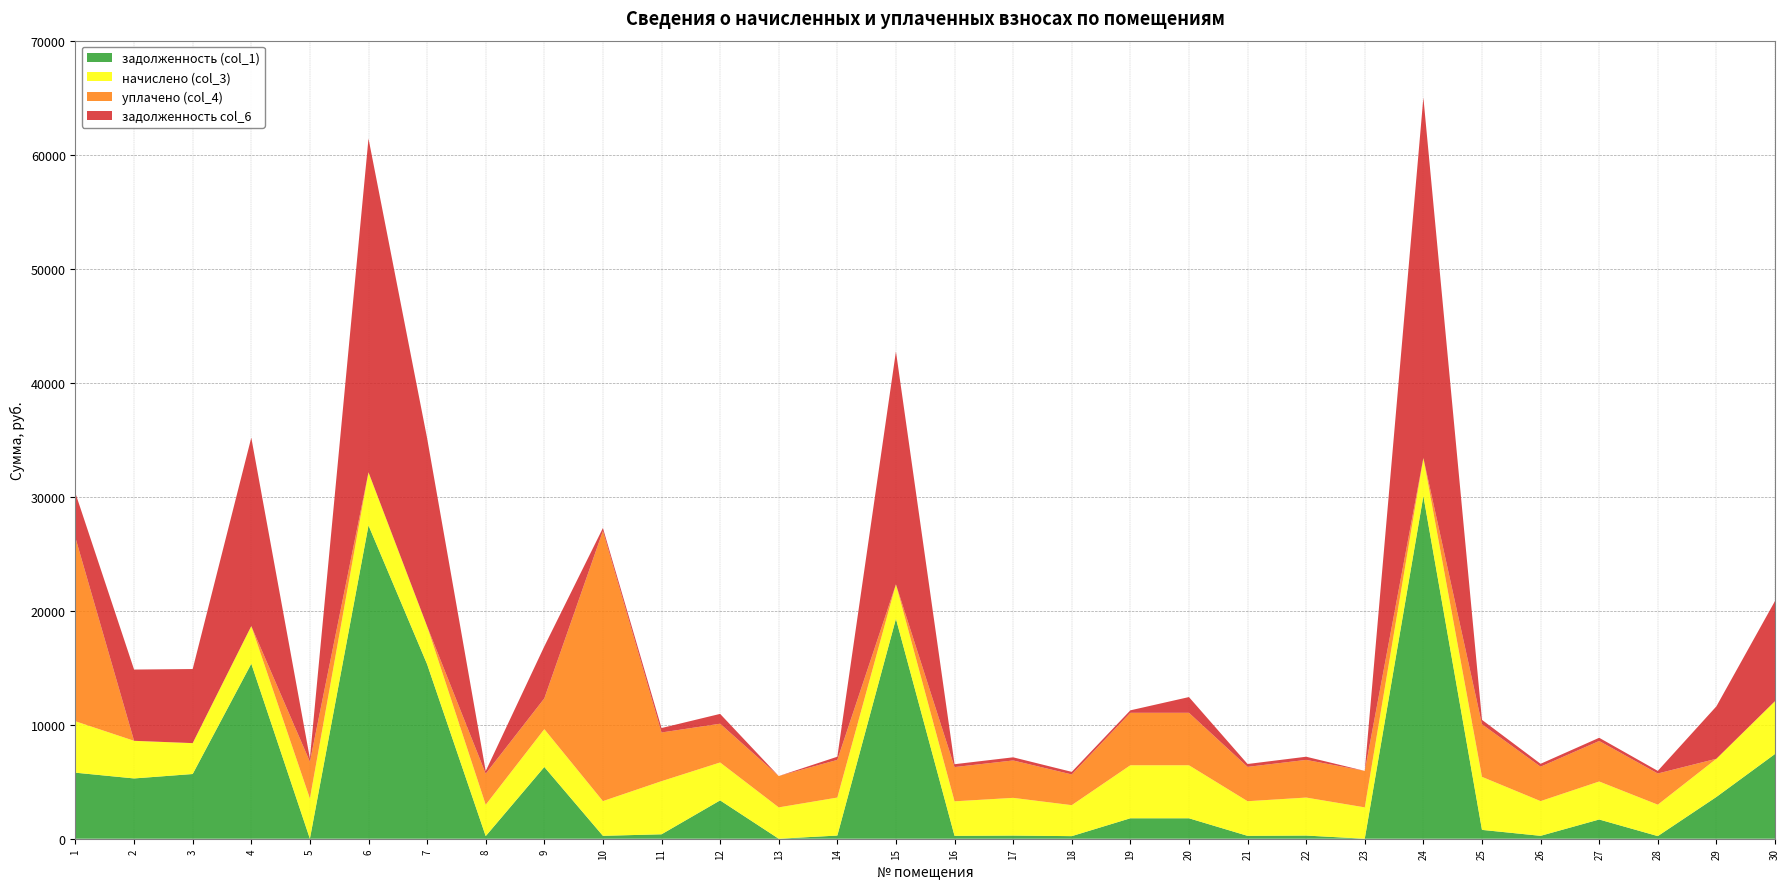

Reading left to right, list all the values displayed in this chart.

задолженность (col_1): 5792.2	5287.7	5675.9	15351.5	0.0	27480.7	15308.7	229.1	6292.8	253.8	388.3	3363.3	0.0	277.7	19293.4	251.8	275.7	226.4	1793.5	1793.5	253.1	277.7	0.0	30059.9	775.2	253.8	1686.4	229.8	3664.9	7431.8
начислено (col_3): 4507.4	3300.7	2709.2	3300.7	3524.5	4659.4	3324.7	2749.2	3316.7	3045.0	4659.4	3324.7	2749.2	3332.6	3021.0	3028.9	3308.6	2717.3	4651.3	4651.3	3037.0	3332.6	2749.2	3332.6	4651.3	3045.0	3332.6	2757.2	3348.6	4635.4
уплачено (col_4): 16081.9	0.0	0.0	0.0	3230.8	0.0	0.0	2725.8	2700.0	23699.0	4271.1	3400.0	2749.2	3304.3	0.0	3003.2	3280.5	2694.2	4600.0	4600.0	3011.1	3304.3	3200.0	0.0	4610.9	3019.1	3553.6	2733.8	0.0	0.0
задолженность col_6: 3919.8	6250.1	6498.3	16529.2	293.7	29277.9	16502.2	229.8	4561.2	253.8	388.3	862.1	0.0	277.7	20425.3	252.4	275.7	226.4	216.5	1380.0	253.1	277.7	0.0	31619.2	387.6	253.8	281.9	229.8	4598.0	8783.4